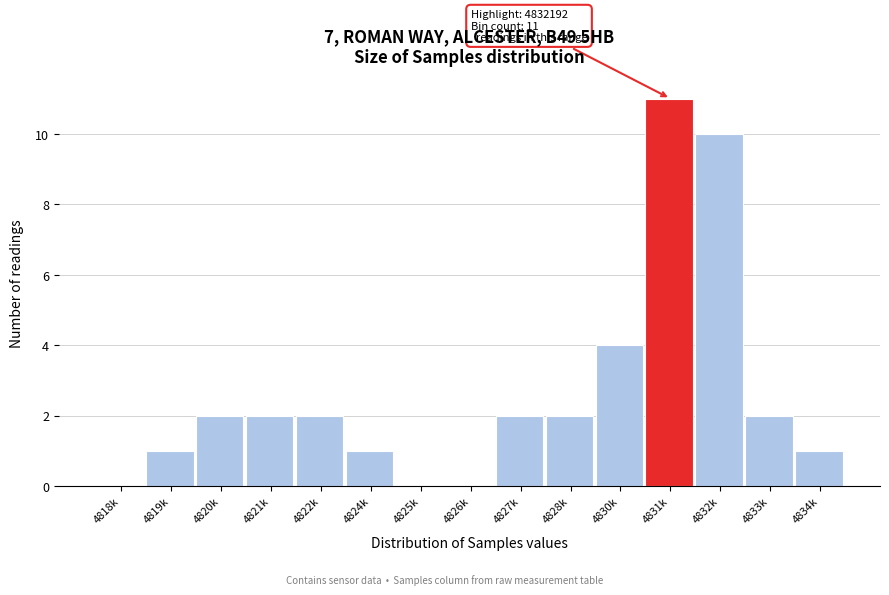

Reading left to right, transcribe all the data shown in this chart.

4818k=0	4819k=1	4820k=2	4821k=2	4822k=2	4824k=1	4825k=0	4826k=0	4827k=2	4828k=2	4830k=4	4831k=11	4832k=10	4833k=2	4834k=1